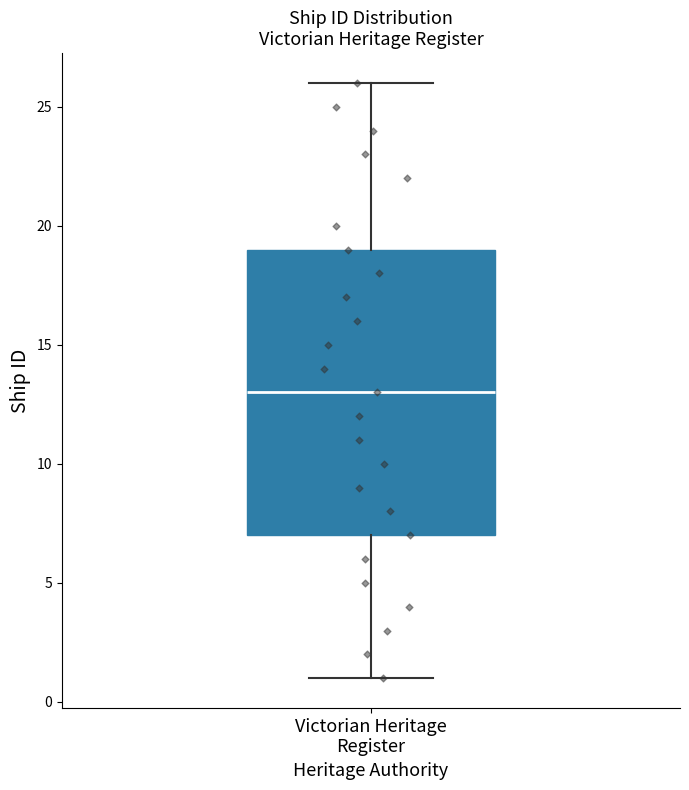

Read this box plot against the y-axis: the position of the median line, the range covered by the box, and the ends of both whiskers. The values are not printed on the chart, so give them approximately, as read against the axis.

median 13, box 7 to 19, whiskers 1 to 26